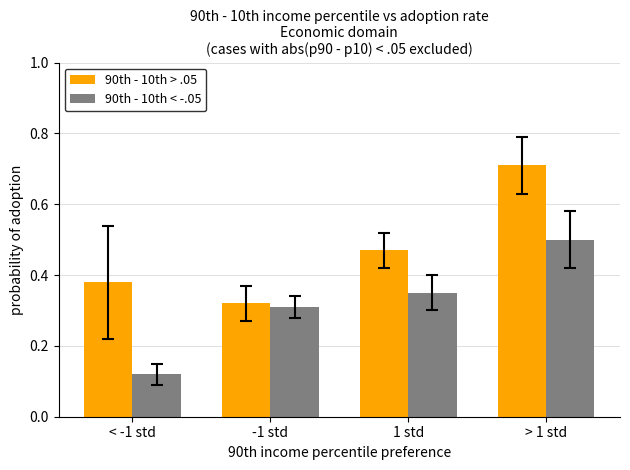

What is the label of the 3rd bar from the left?

1 std